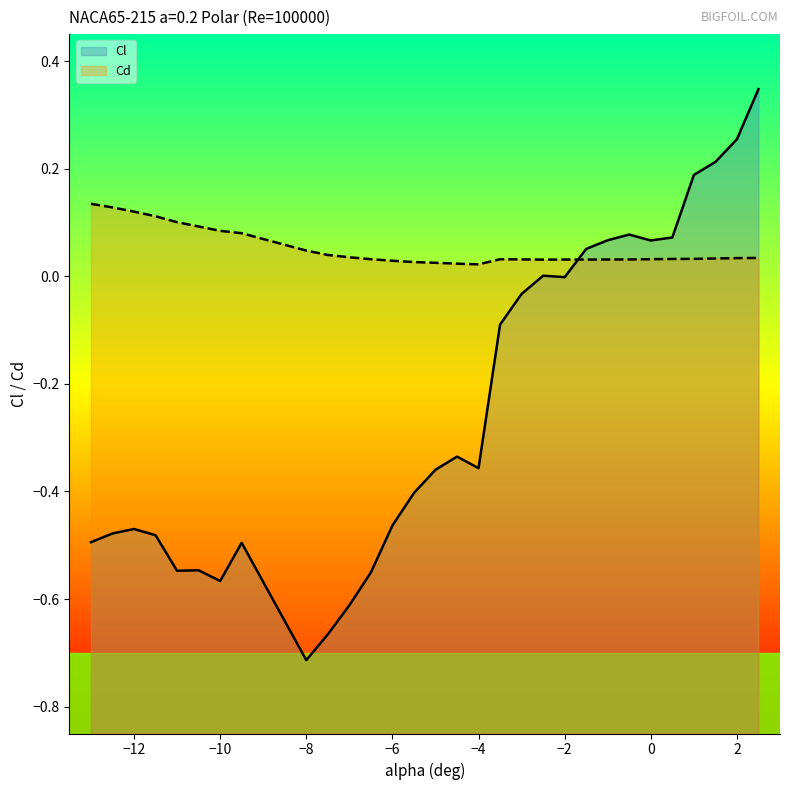

At which category is the sum across all series the highest?

2.5